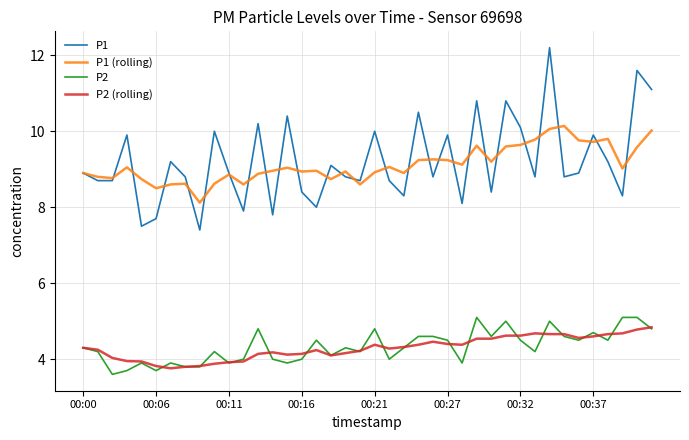

Which series has the widest spread of values?

P1